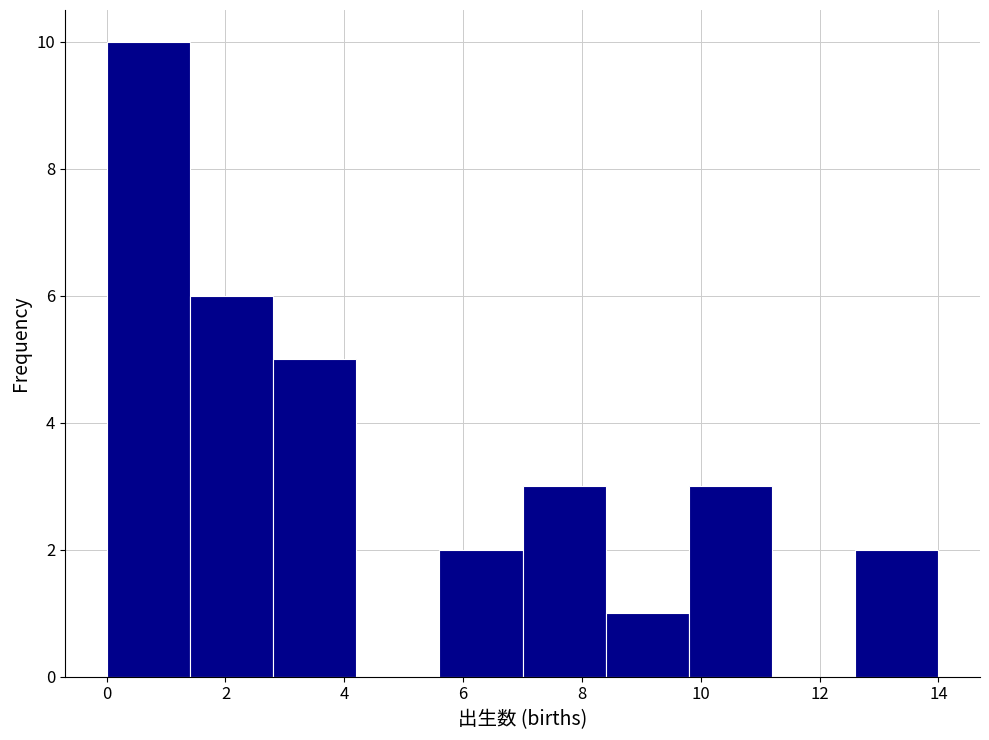

Reading left to right, transcribe this chart: for each bar, give the range it covers on the x-axis and its height. The values are not printed on the chart, so give them approximately, as read against the axis.

0.0 to 1.4: 10
1.4 to 2.8: 6
2.8 to 4.2: 5
4.2 to 5.6: 0
5.6 to 7.0: 2
7.0 to 8.4: 3
8.4 to 9.8: 1
9.8 to 11.2: 3
11.2 to 12.6: 0
12.6 to 14.0: 2